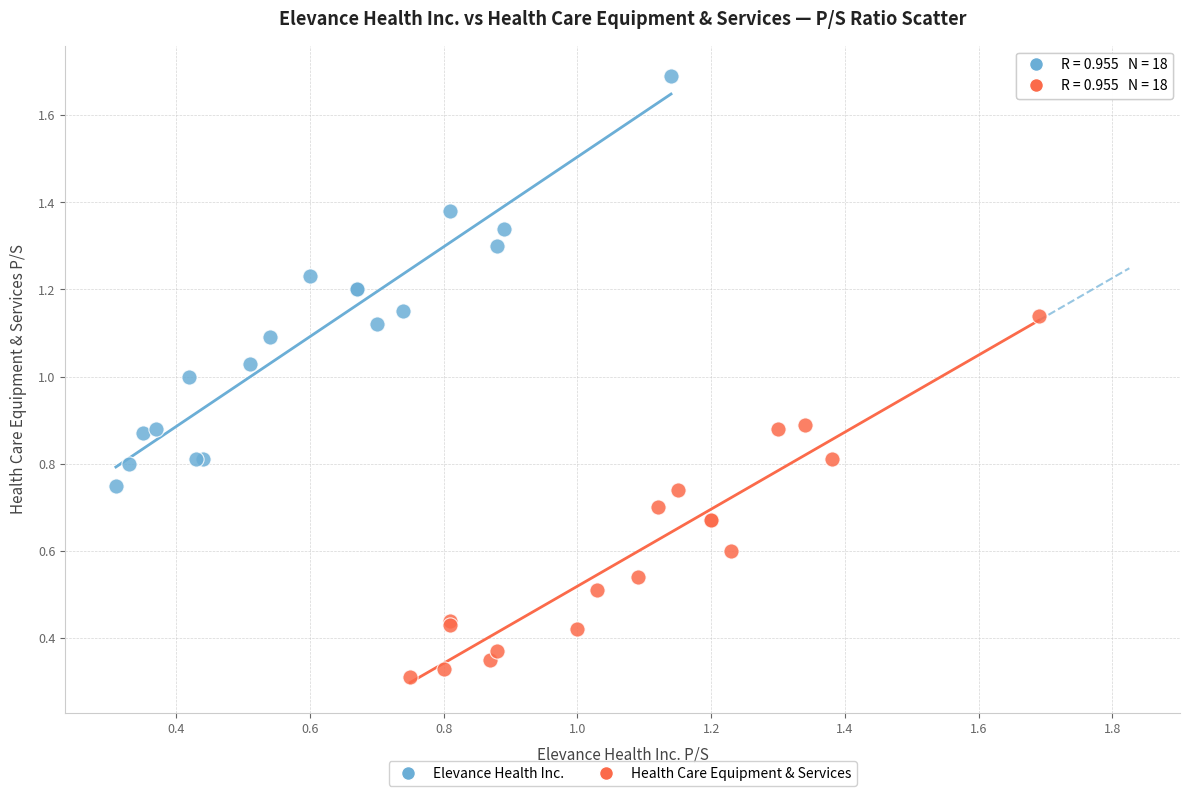

Which series has the widest spread of Y values?

Elevance Health Inc.